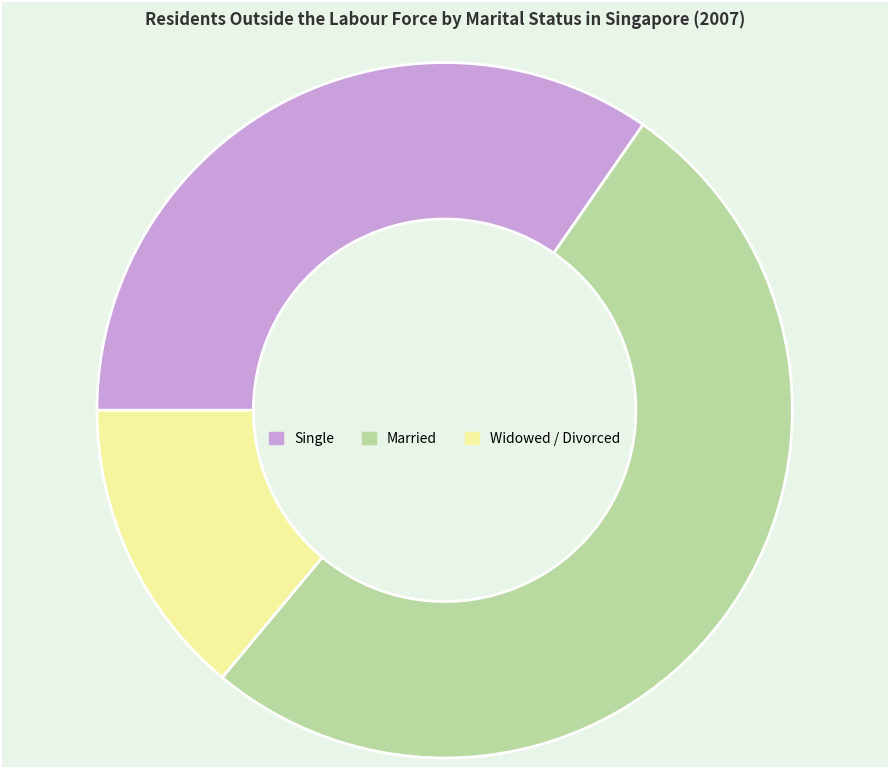

Which slice represents more than half of the pie?

Married